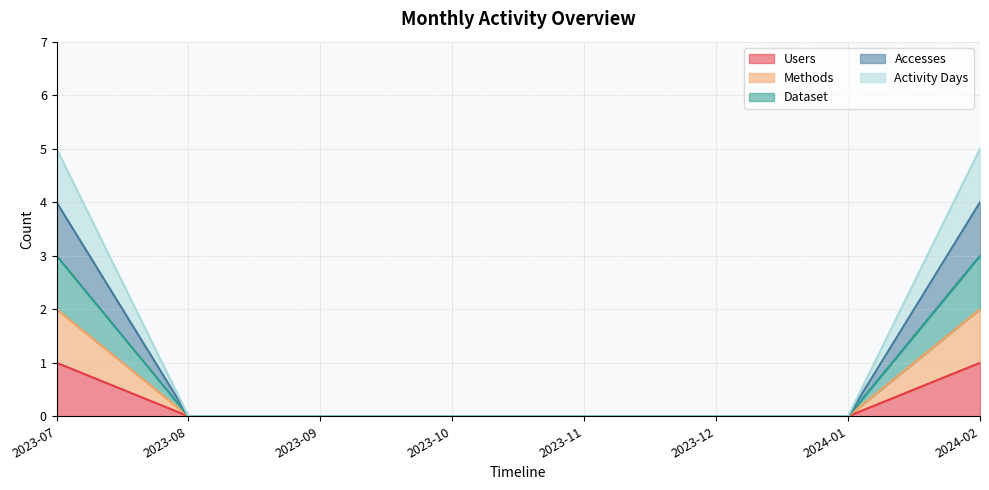

How many values in Accesses are above zero?

2